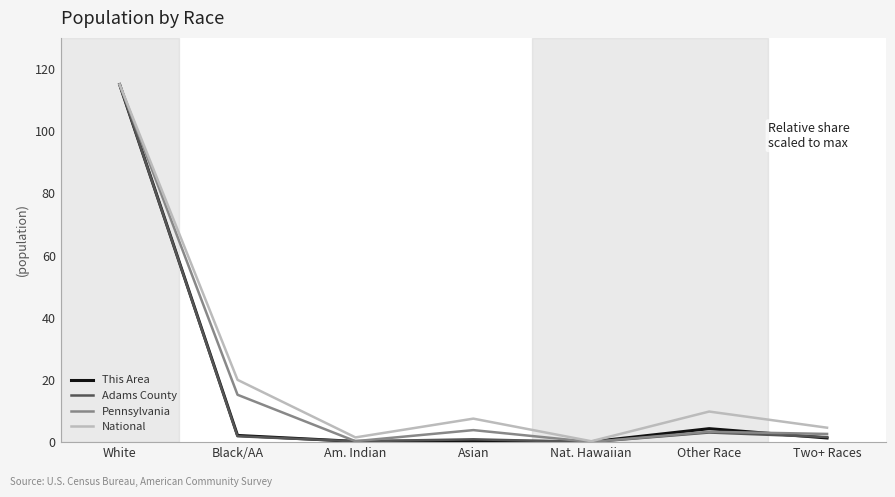

At which category is the sum across all series the highest?

White